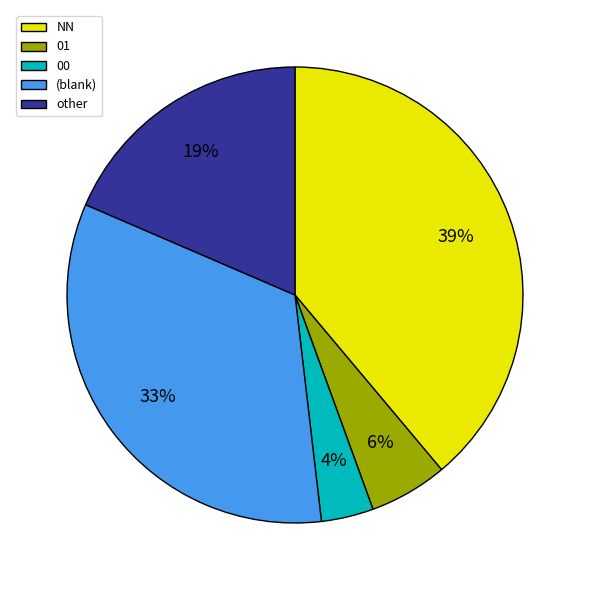

How many segments does this pie chart have?

5